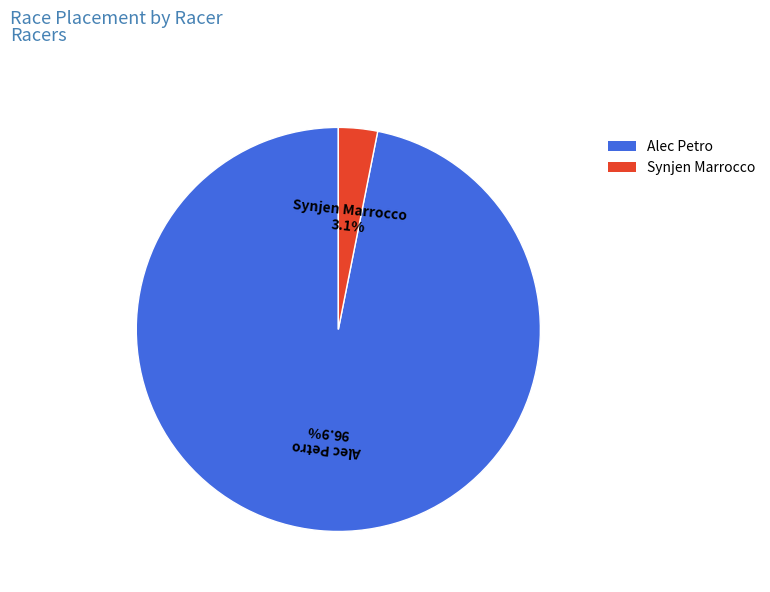

To the nearest percent, what portion does Synjen Marrocco represent?

3%